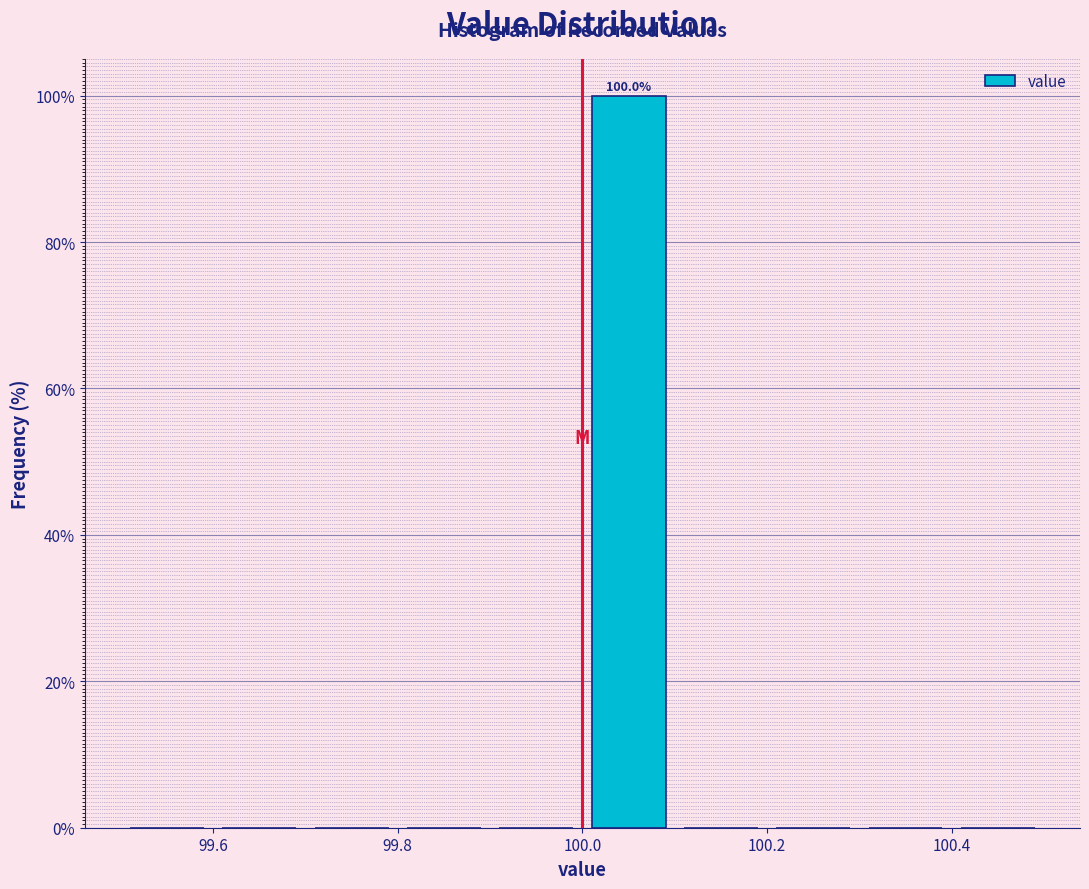

Which range on the x-axis has the tallest bar?

100.0 to 100.1